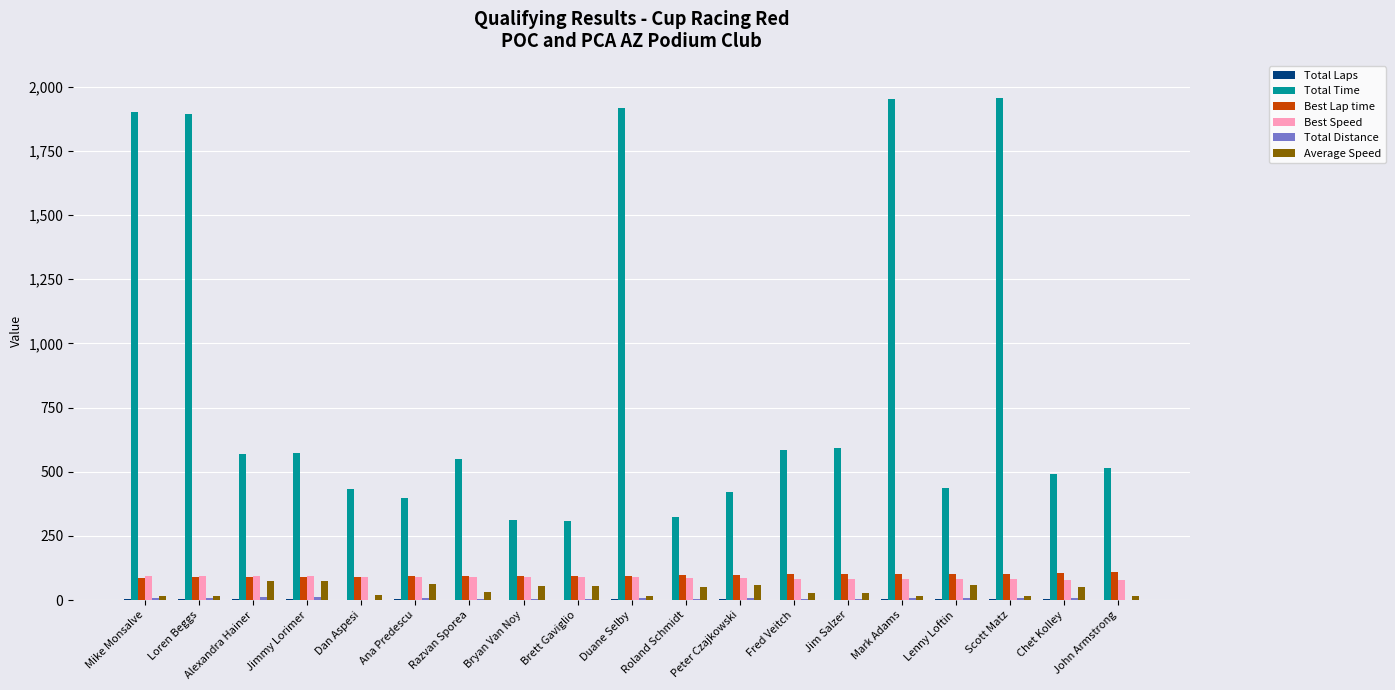

What is the sum of all Best Speed values?

1648.9